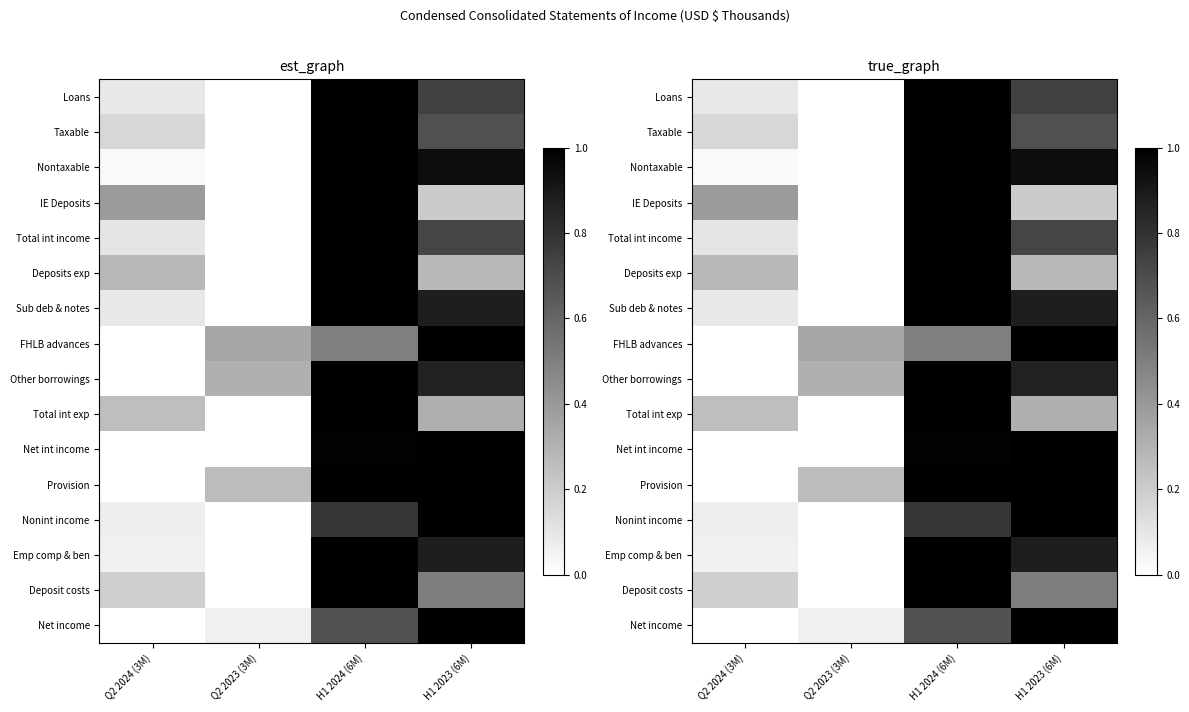

How many categories are shown in the chart?

4